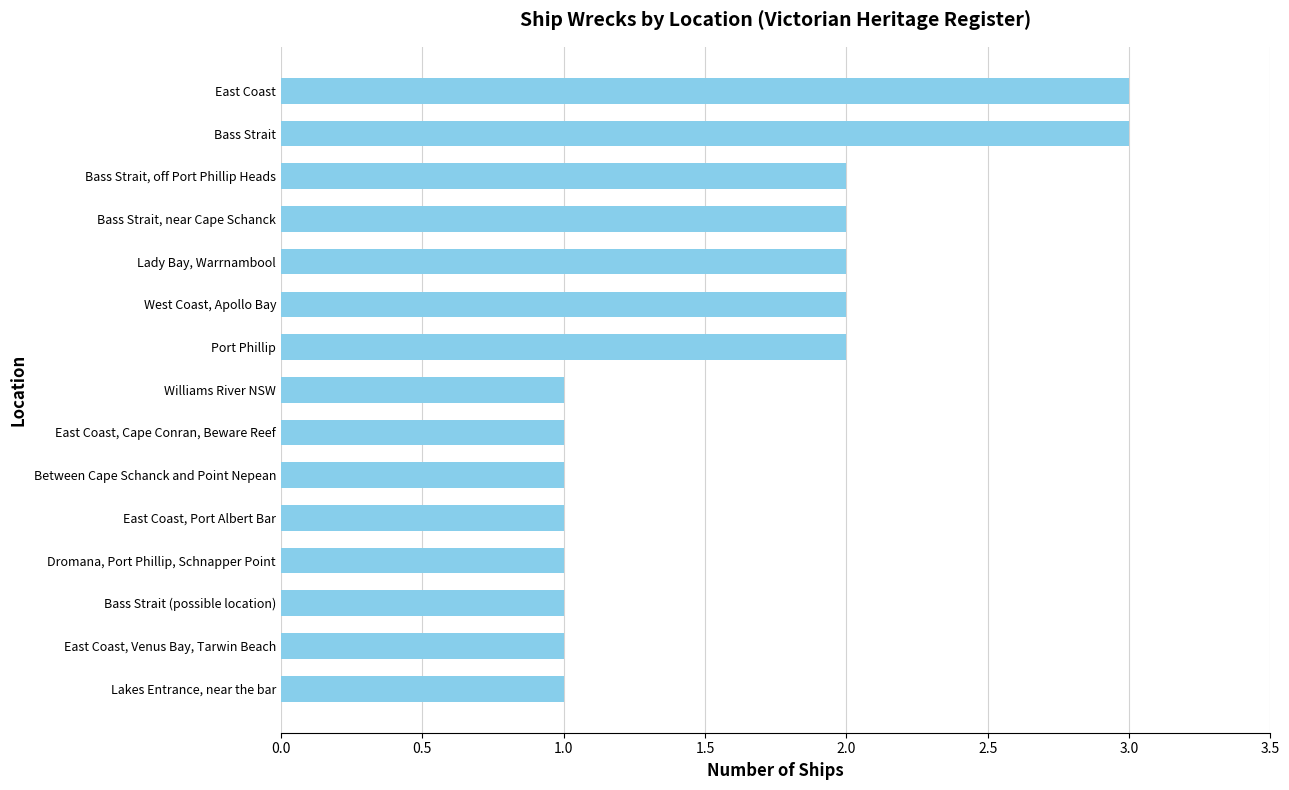

What is the greatest value displayed?

3